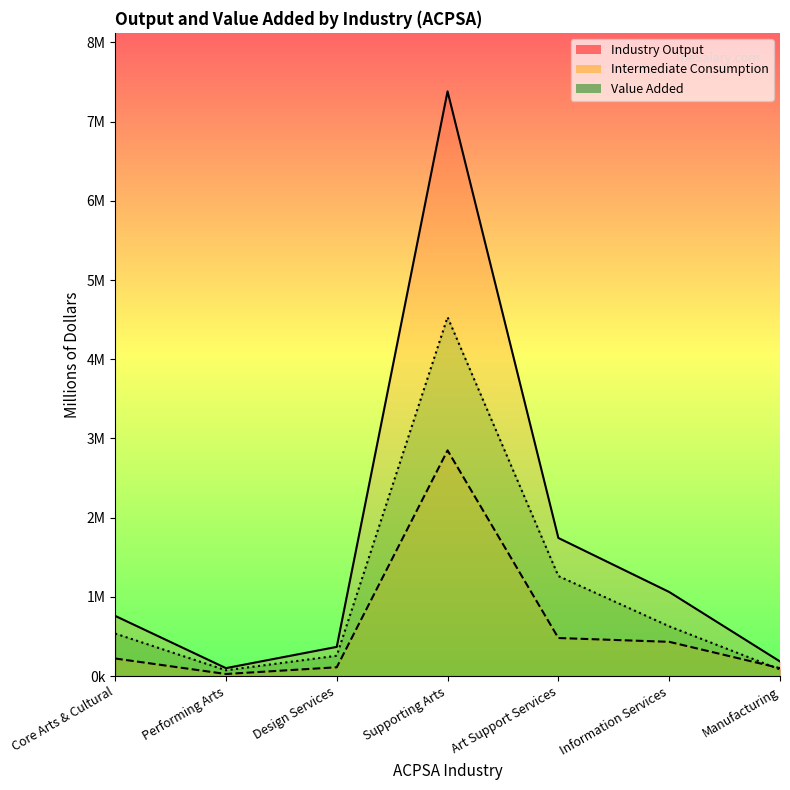

True or false: Value Added and Industry Output cross at least once.

False